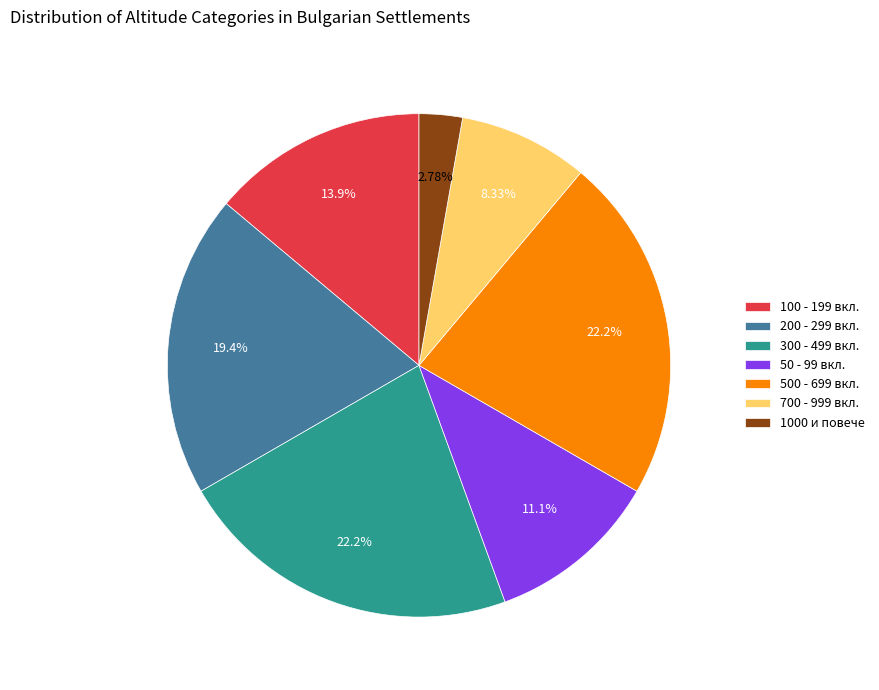

Between 50 - 99 вкл. and 700 - 999 вкл., which is larger?

50 - 99 вкл.